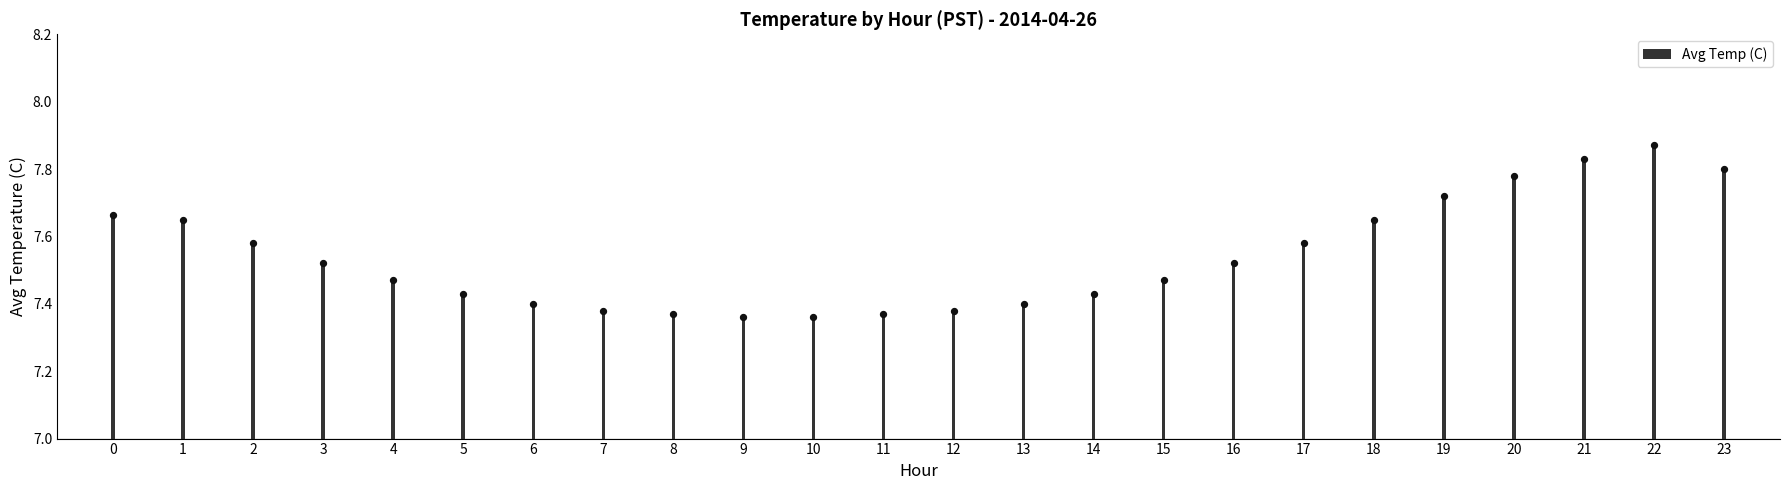

What is the change in value from 9 to 23?

+0.4